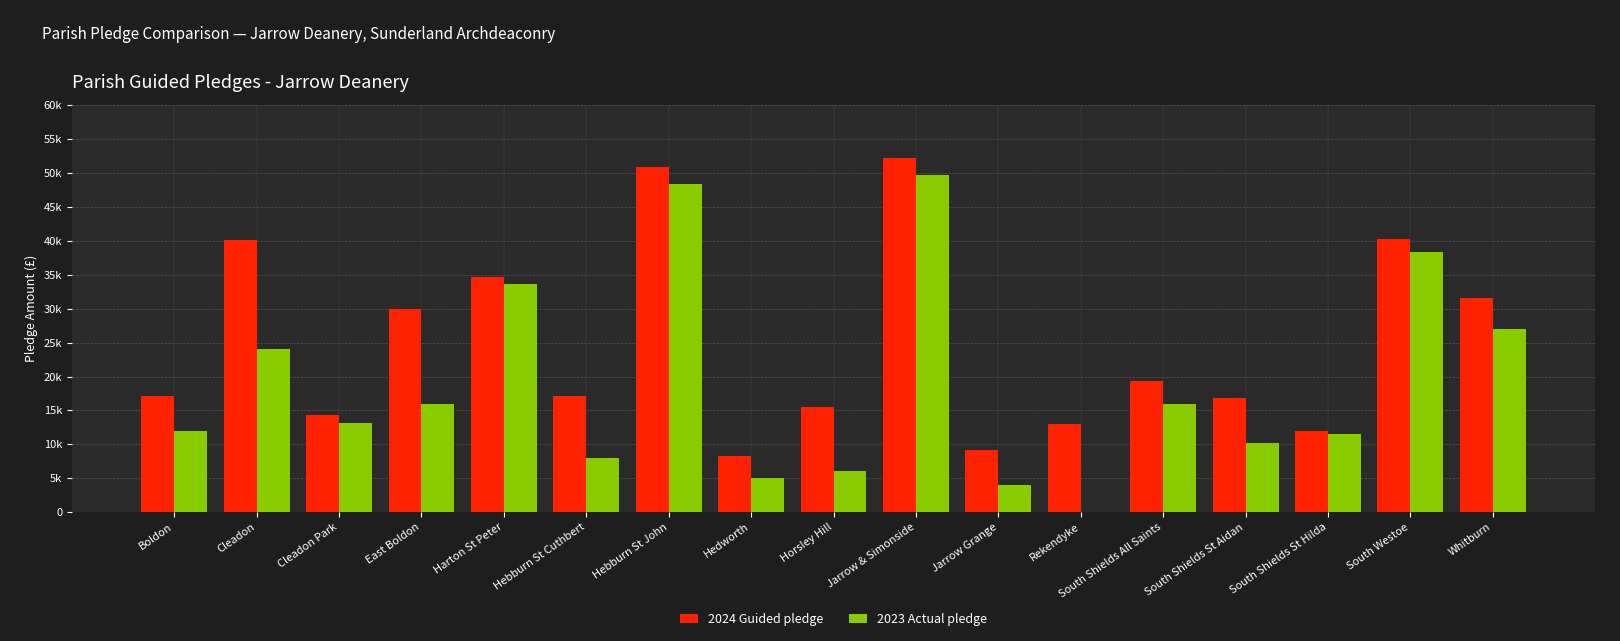

Are the bars horizontal?

No